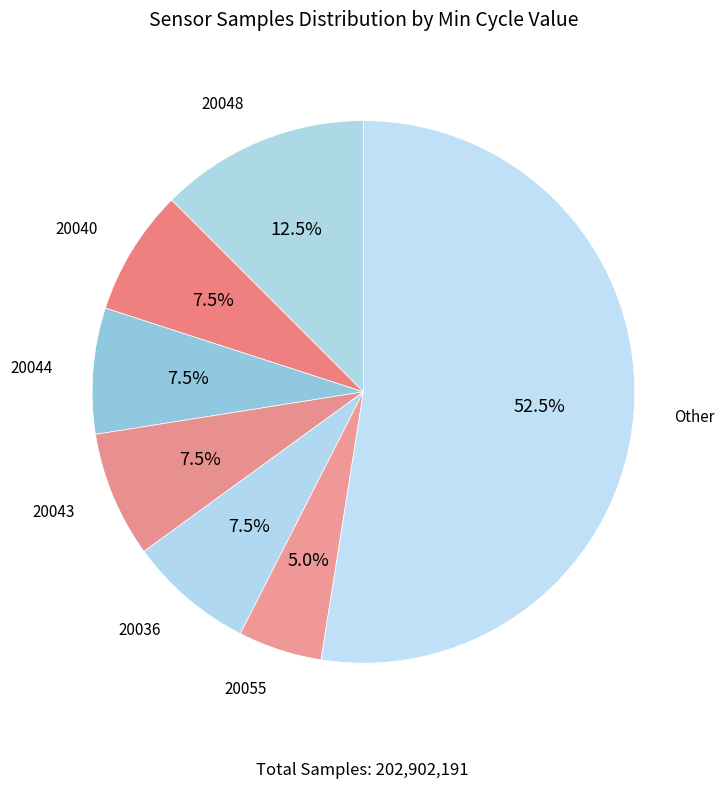

How many slices are in this pie chart?

7